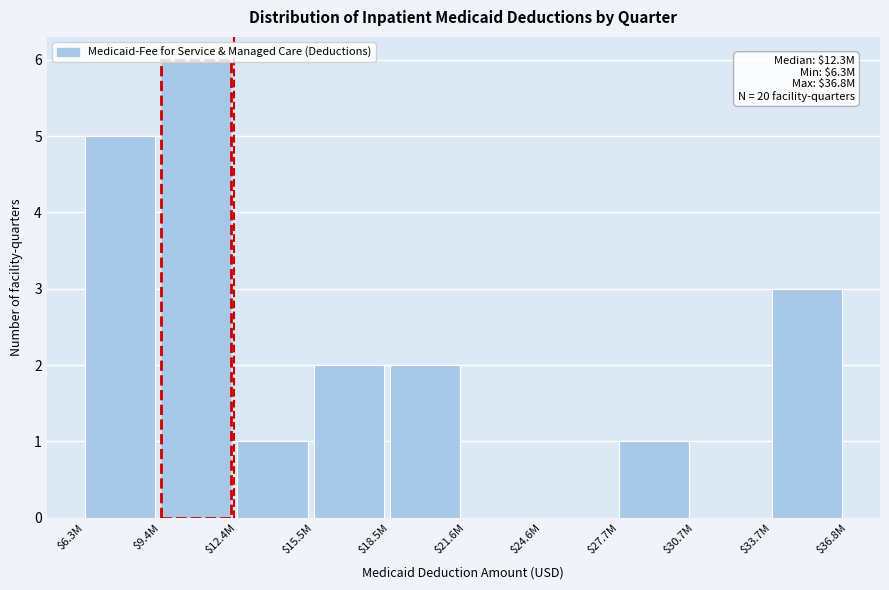

The chart shows a value of 0 at $30.7M. True or false?

True